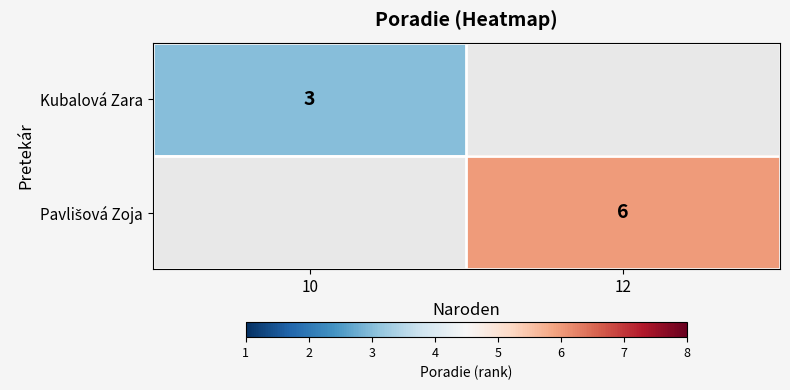

Is it true that Kubalová Zara equals 3 at 10?

True